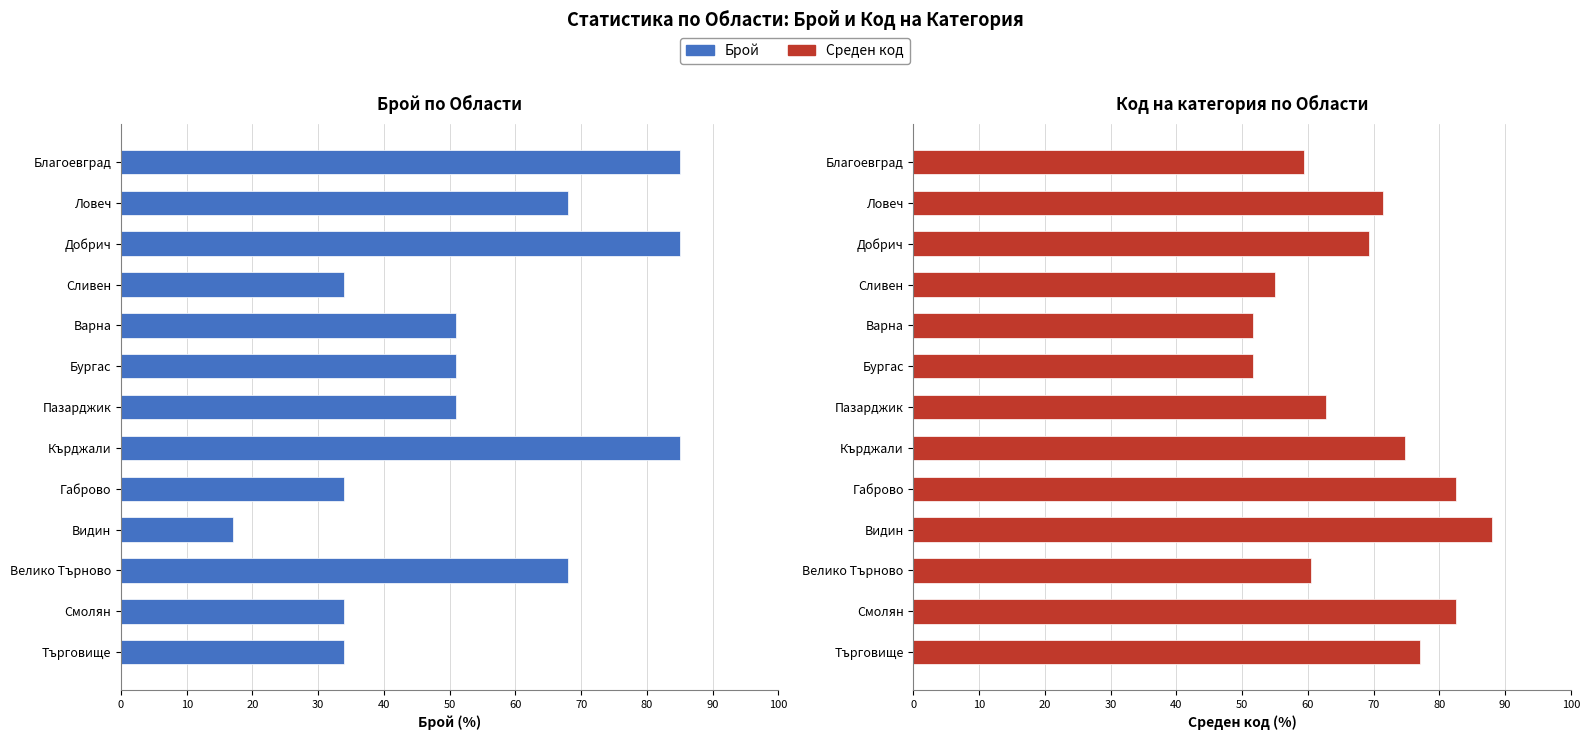

What is the difference between the maximum and minimum values in the Брой (%) series?

68.0